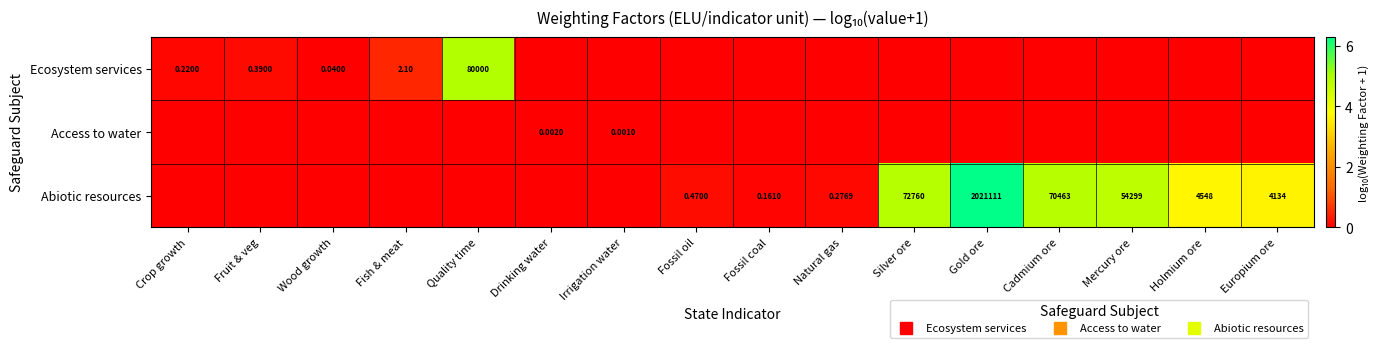

Is it true that Abiotic resources equals 0.0 at Fruit & veg?

True